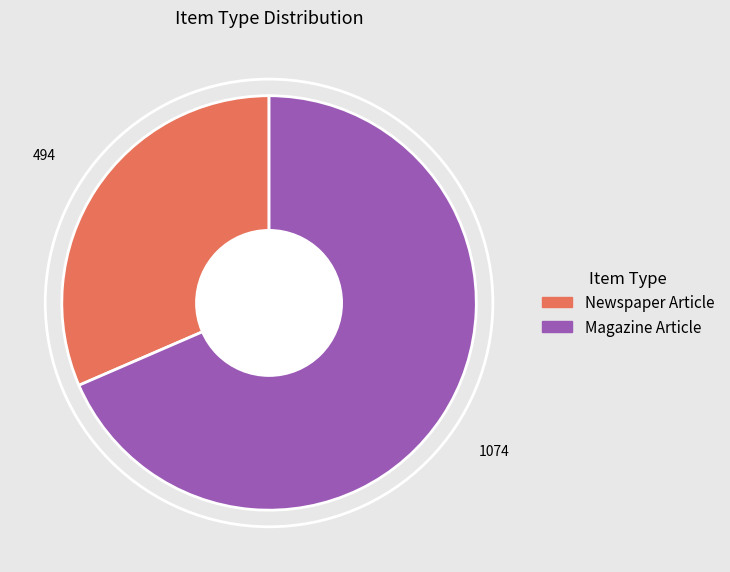

The Magazine Article slice represents 68% of the pie. True or false?

True